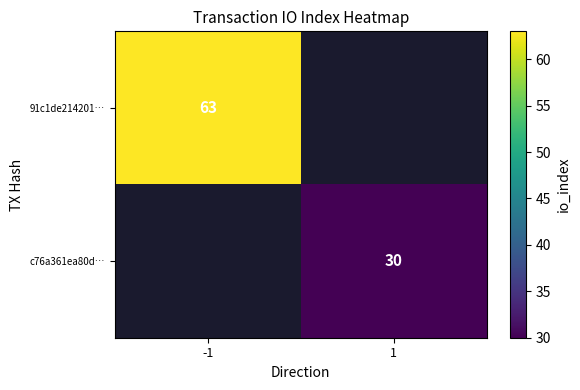

At how many categories does at least one series exceed 62?

1